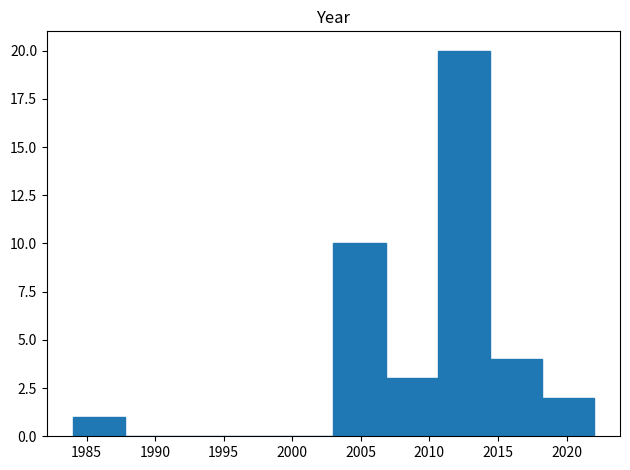

Reading left to right, transcribe this chart: for each bar, give the range it covers on the x-axis and its height. Neither the bar edges nor the heights are printed on the chart, so give them approximately, as read against the axes.

1984.0 to 1987.8: 1
1987.8 to 1991.6: 0
1991.6 to 1995.4: 0
1995.4 to 1999.2: 0
1999.2 to 2003.0: 0
2003.0 to 2006.8: 10
2006.8 to 2010.6: 3
2010.6 to 2014.4: 20
2014.4 to 2018.2: 4
2018.2 to 2022.0: 2